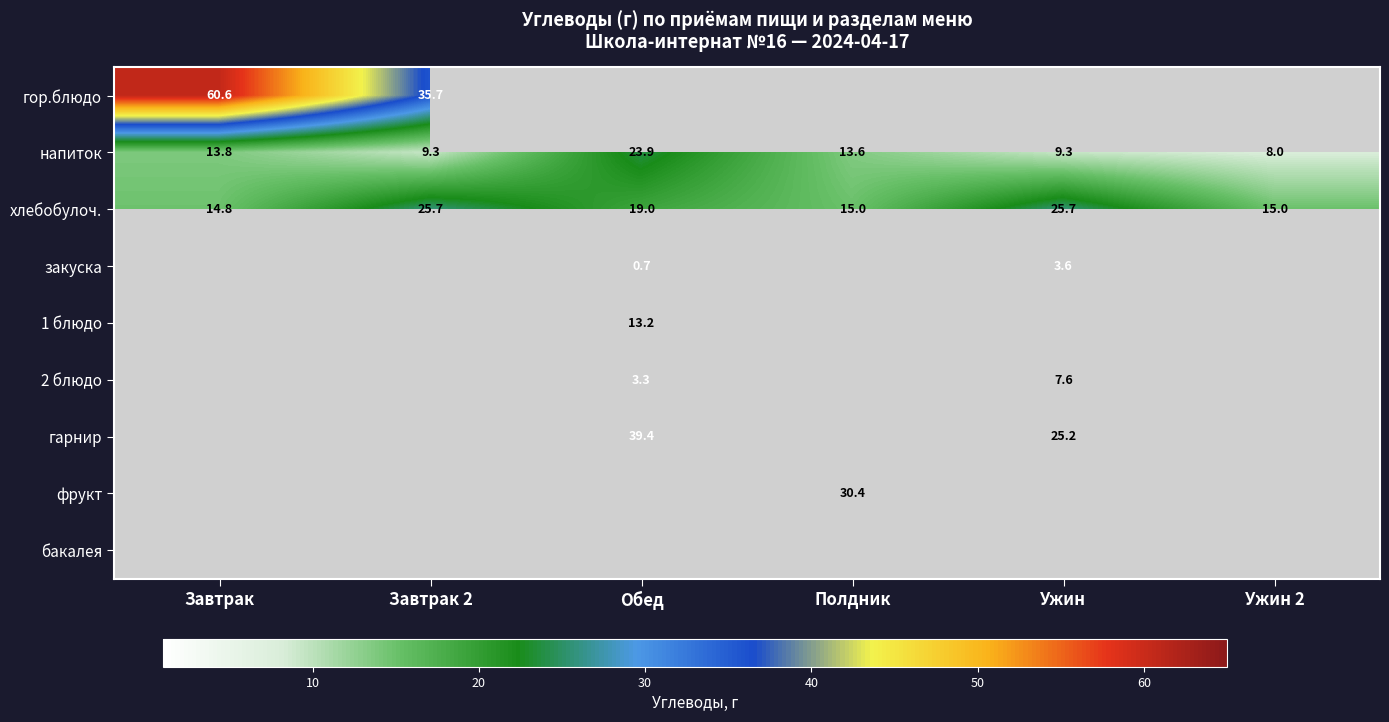

The value of напиток at Ужин 2 is 13.2. True or false?

False